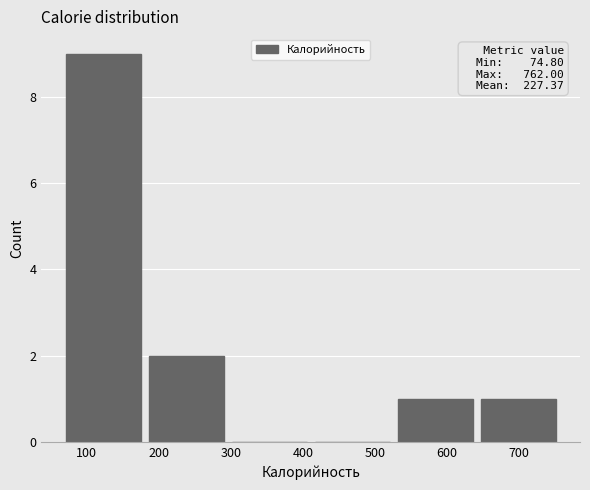

Which range on the x-axis has the tallest bar?

70 to 190